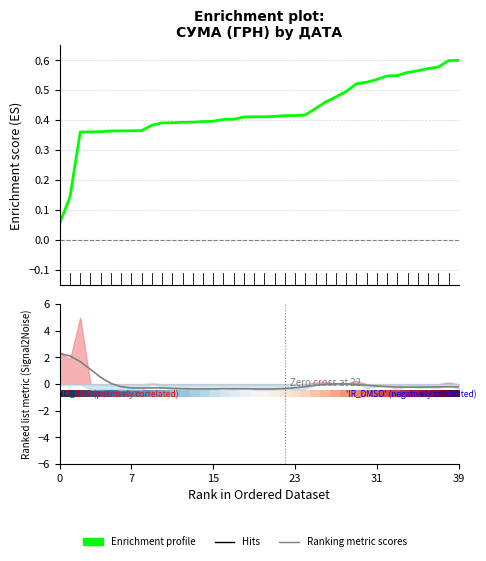

What is the sum of all Ranking metric scores values?

-0.2